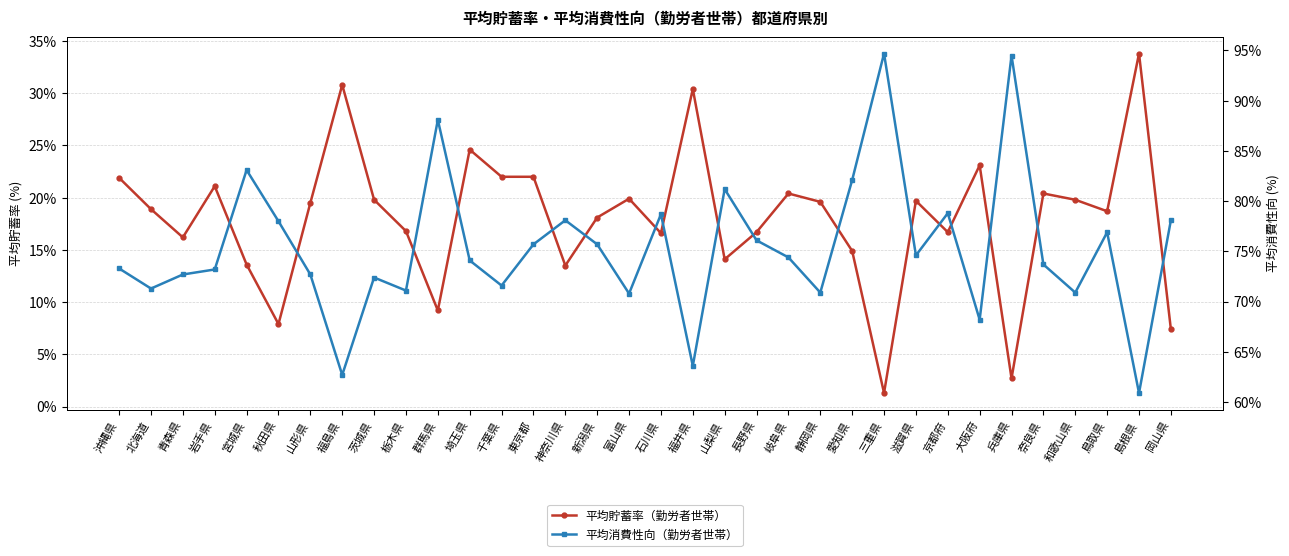

What is the difference between the second highest and second lowest values in the 平均消費性向（勤労者世帯） series?

31.8